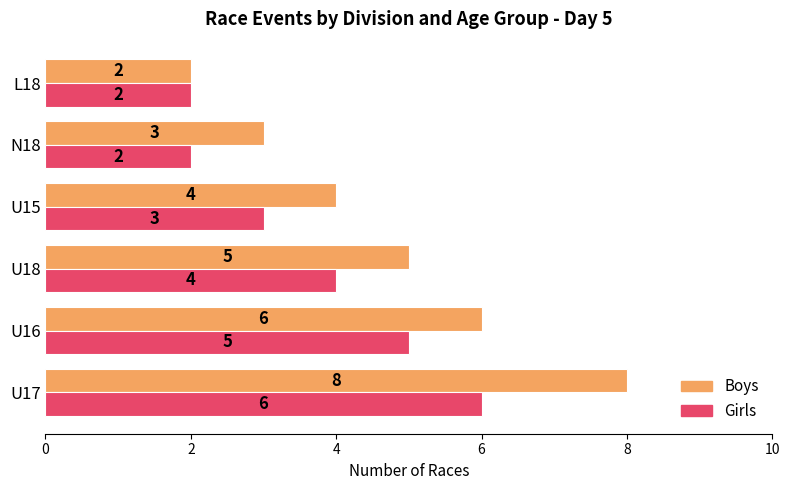

What is the difference between the second highest and second lowest values in the Boys series?

3